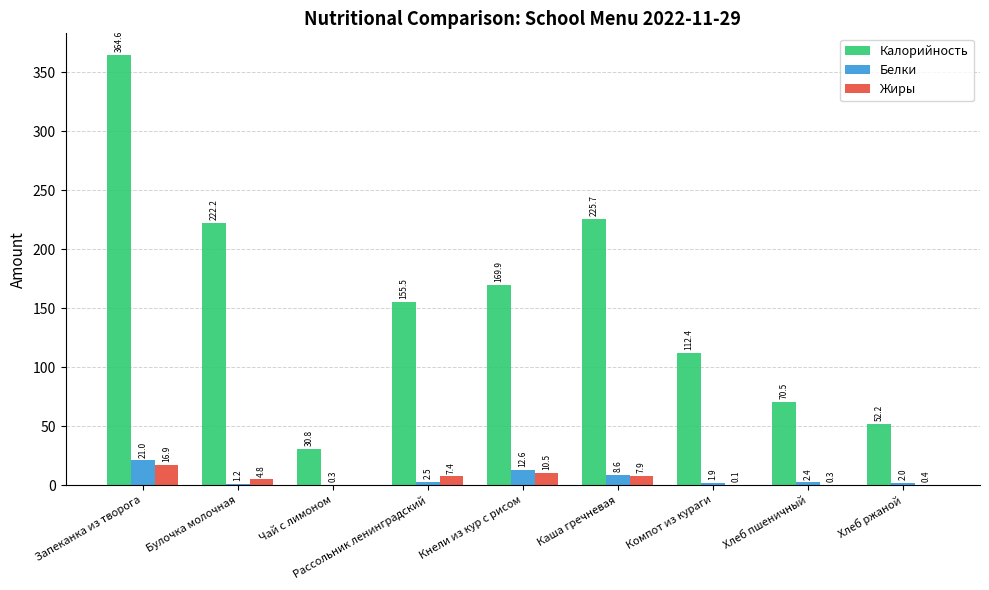

At which label is Жиры closest to 8?

Каша гречневая